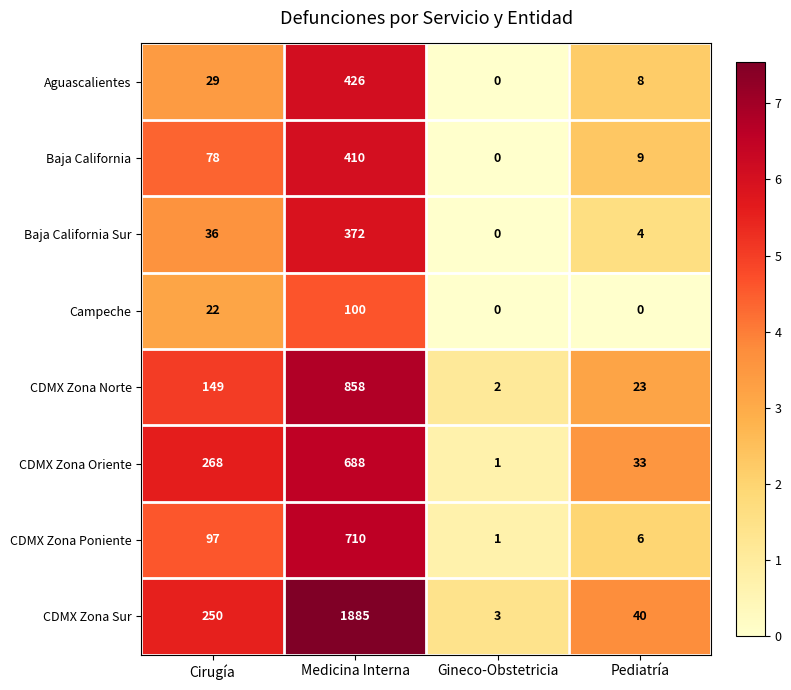

Which series has the largest range (max minus min)?

CDMX Zona Sur